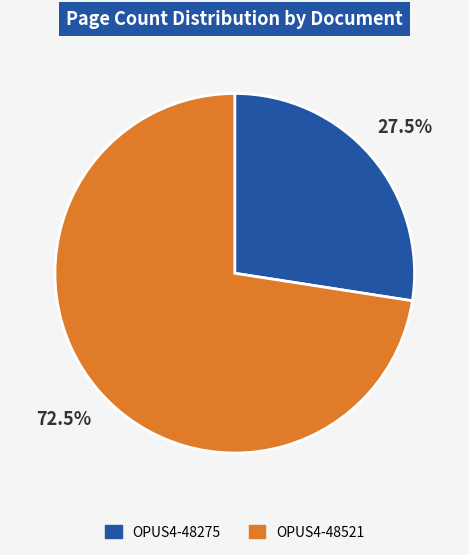

How many segments does this pie chart have?

2